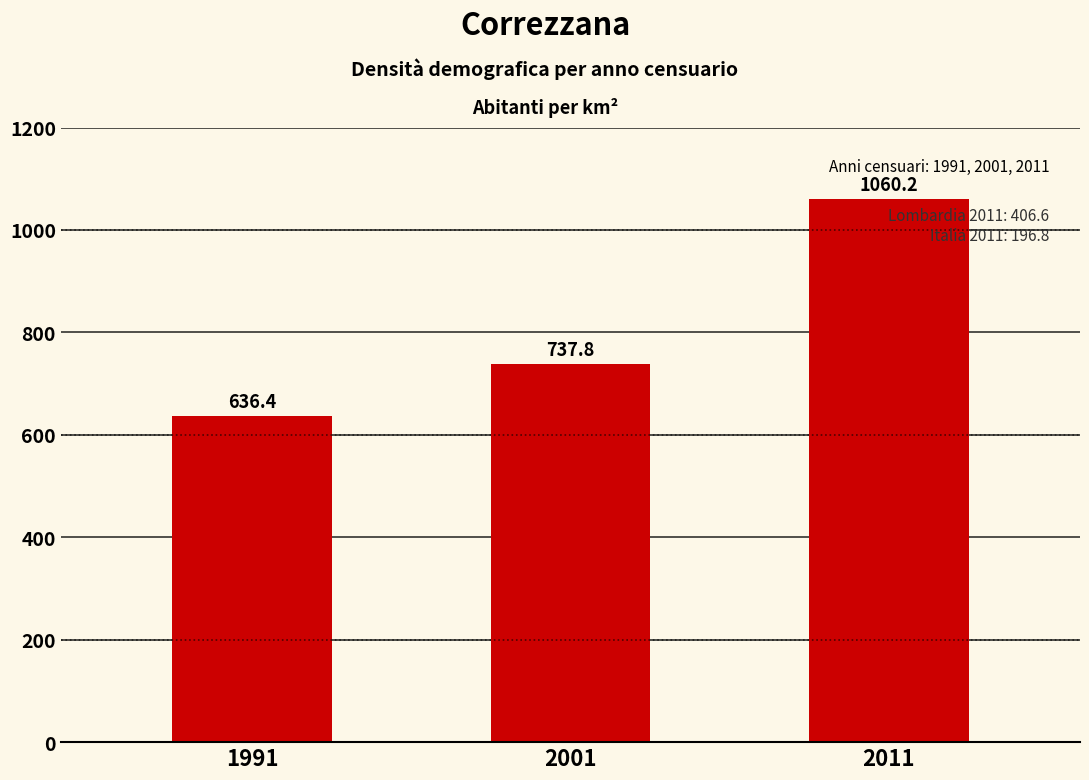

List the labels in order of value, smallest first.

1991, 2001, 2011